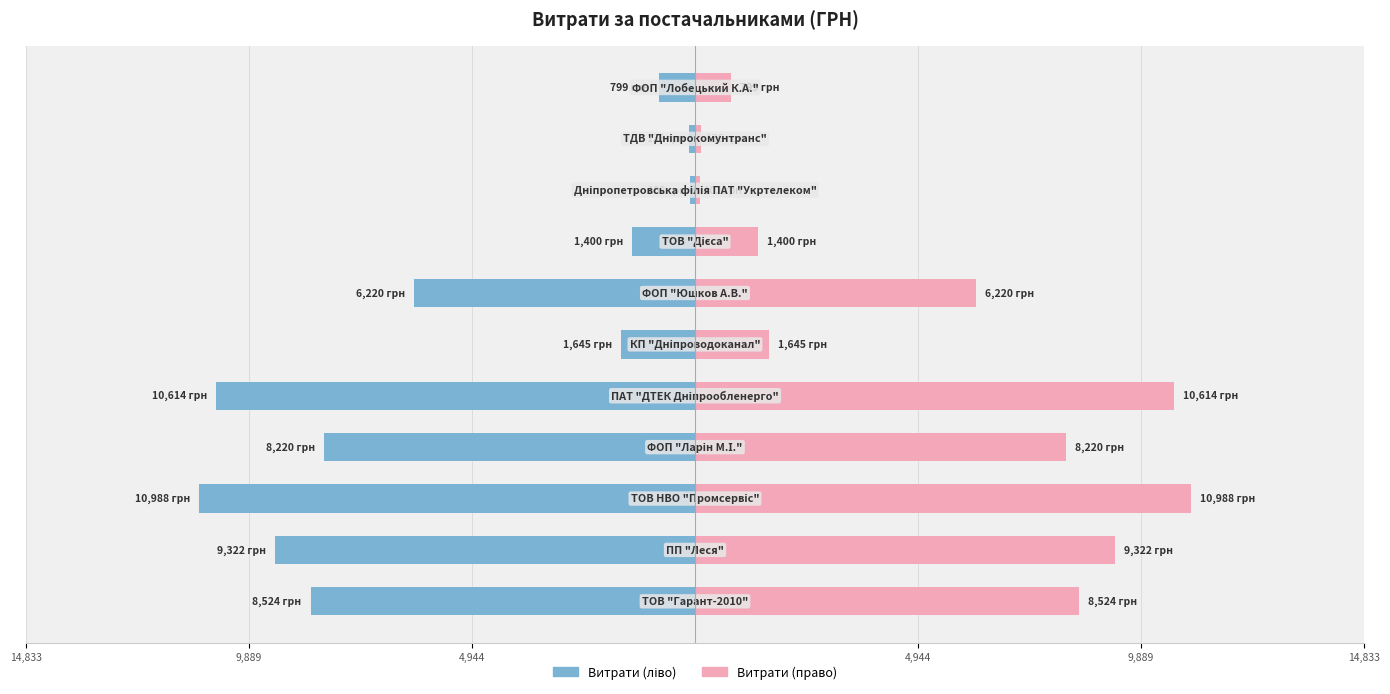

True or false: Витрати (право) has a value of 799.3 at 10.

True